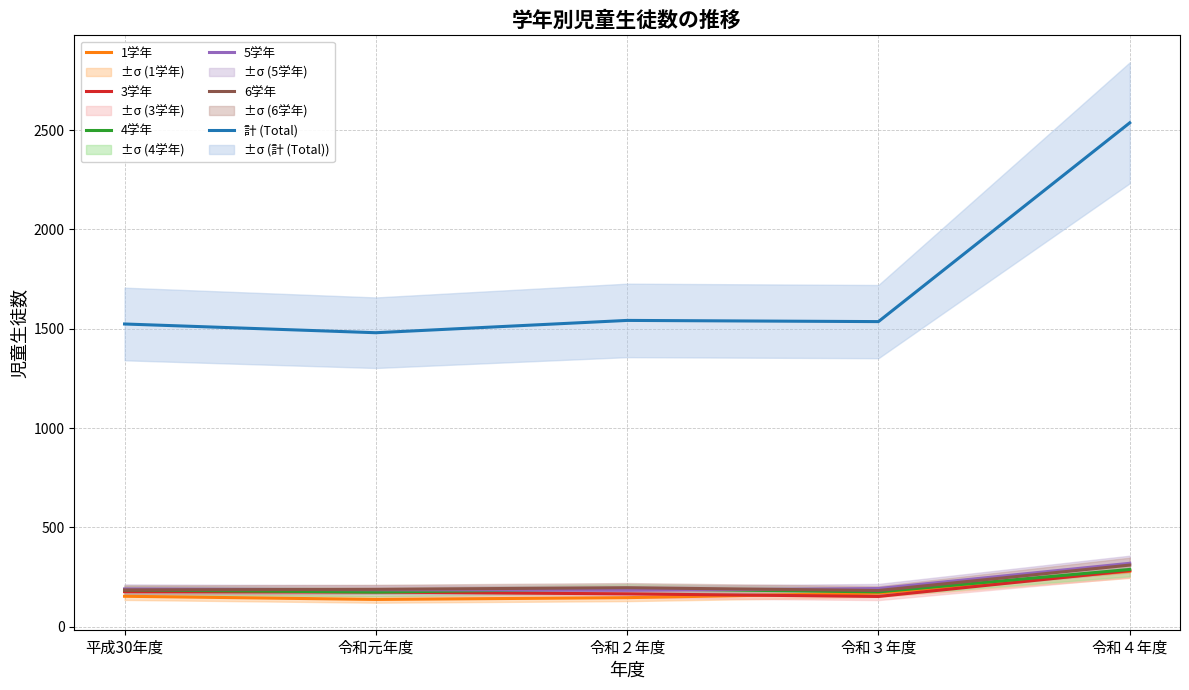

True or false: 5学年 and 計 (Total) intersect in this chart.

False